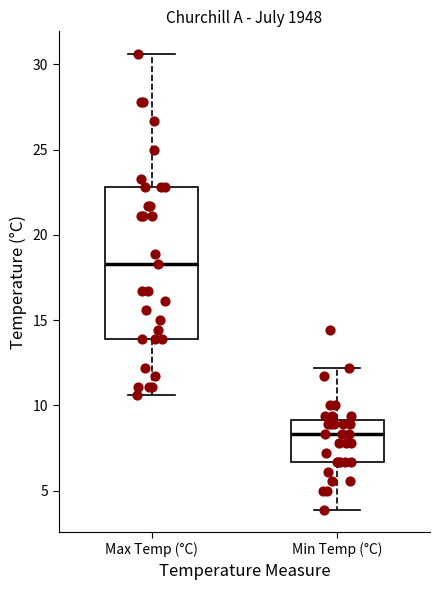

Which box's median line is the lowest?

Min Temp (°C)